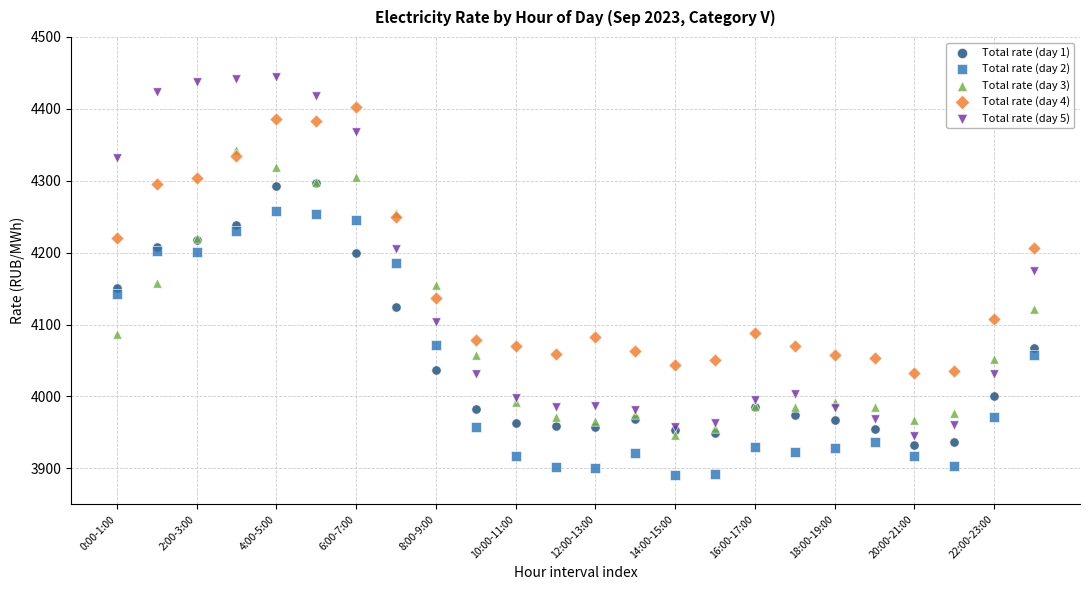

What are all the series names shown in the legend?

Total rate (day 1), Total rate (day 2), Total rate (day 3), Total rate (day 4), Total rate (day 5)